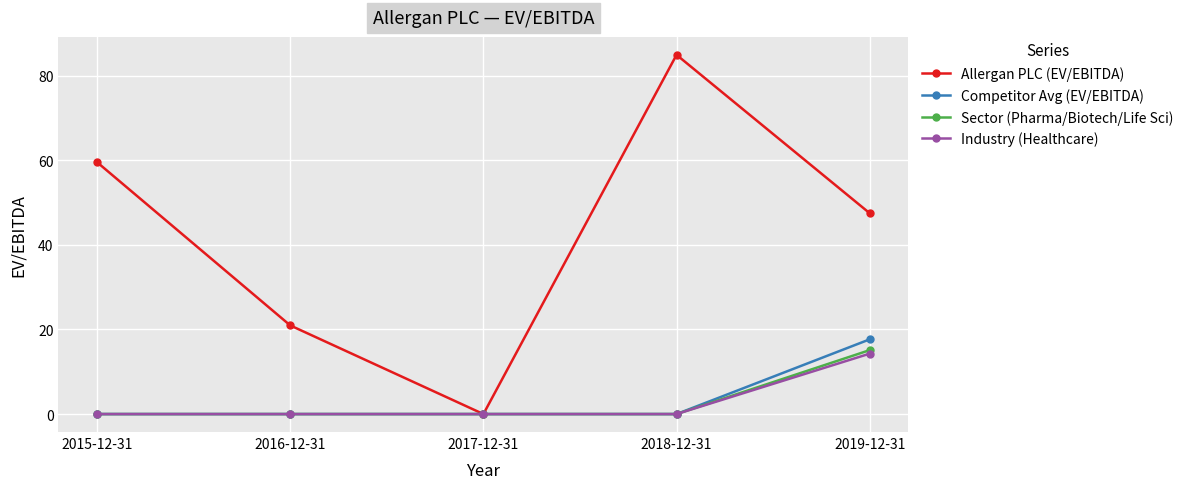

What is the spread (max minus min) of values at 2018-12-31?

84.9